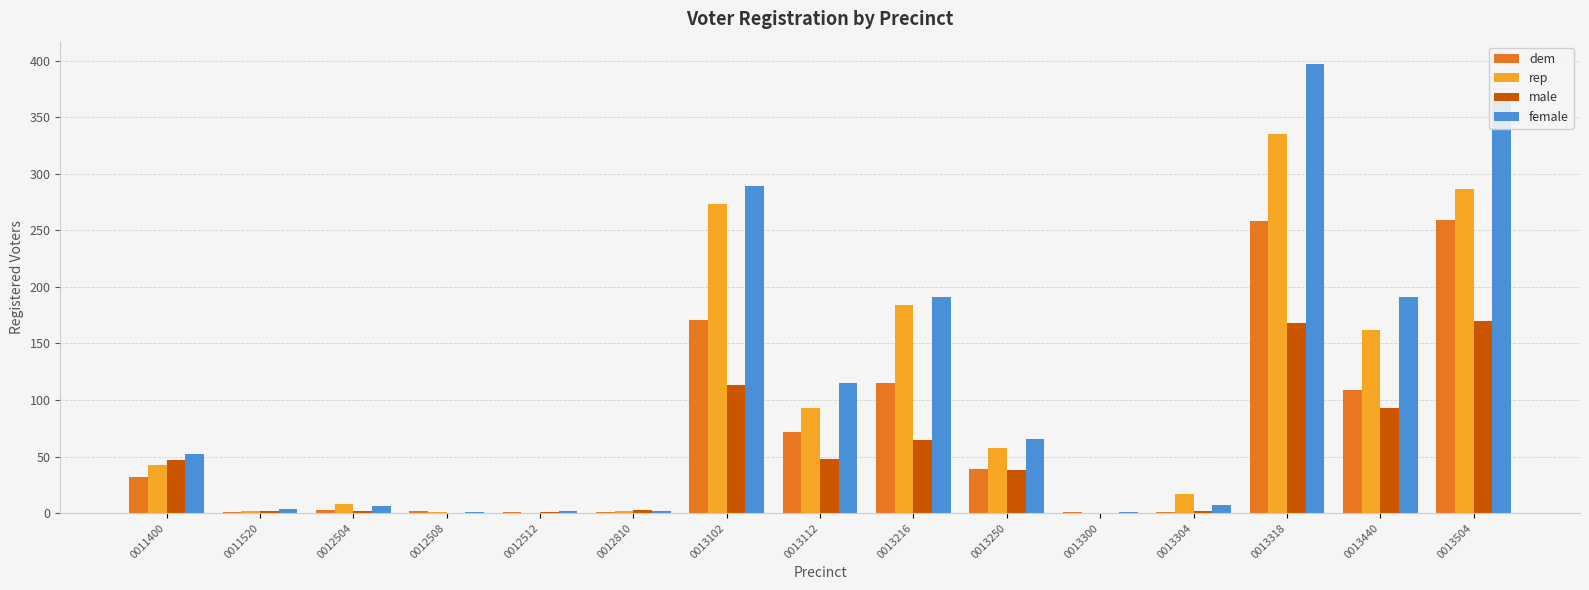

The value of female at 0013216 is 281. True or false?

False